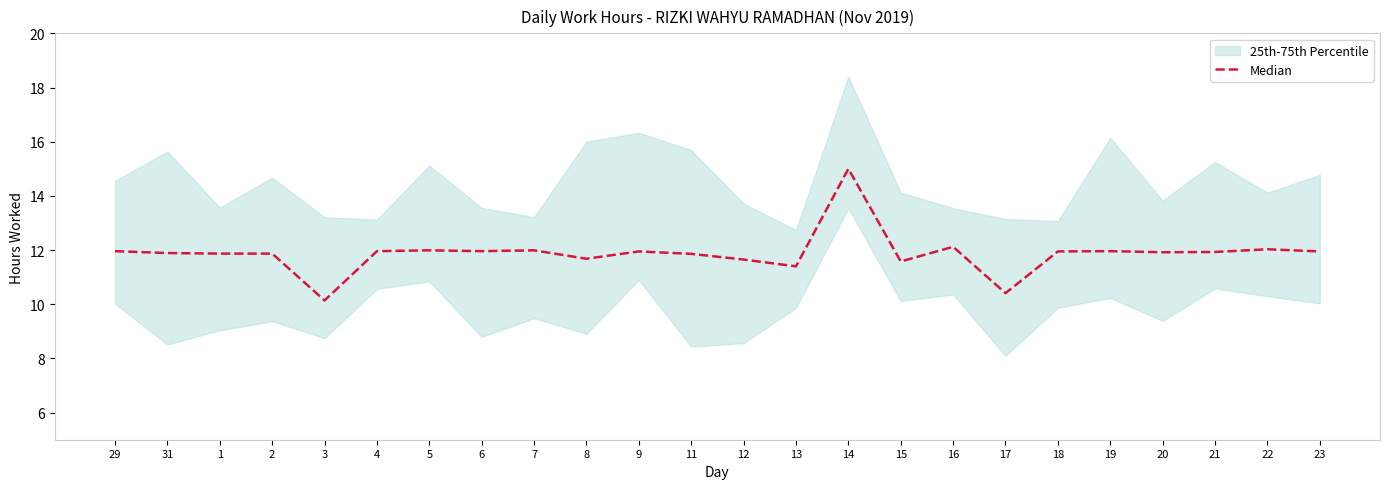

Reading right to left, extract all data points from this chart.

23=11.9	22=12.0	21=11.9	20=11.9	19=12.0	18=11.9	17=10.4	16=12.1	15=11.6	14=15.0	13=11.4	12=11.7	11=11.9	9=11.9	8=11.7	7=12.0	6=12.0	5=12.0	4=12.0	3=10.1	2=11.9	1=11.9	31=11.9	29=12.0